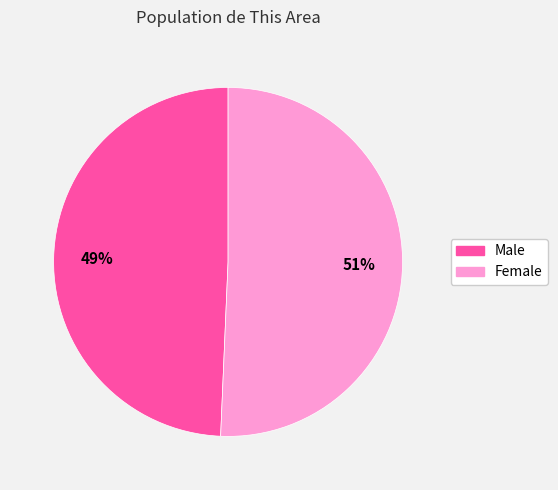

What is the smallest slice in the pie chart?

Male